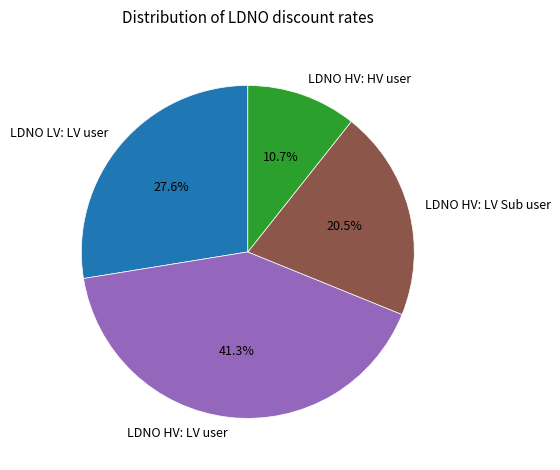

Is there any slice that represents more than half of the pie?

No